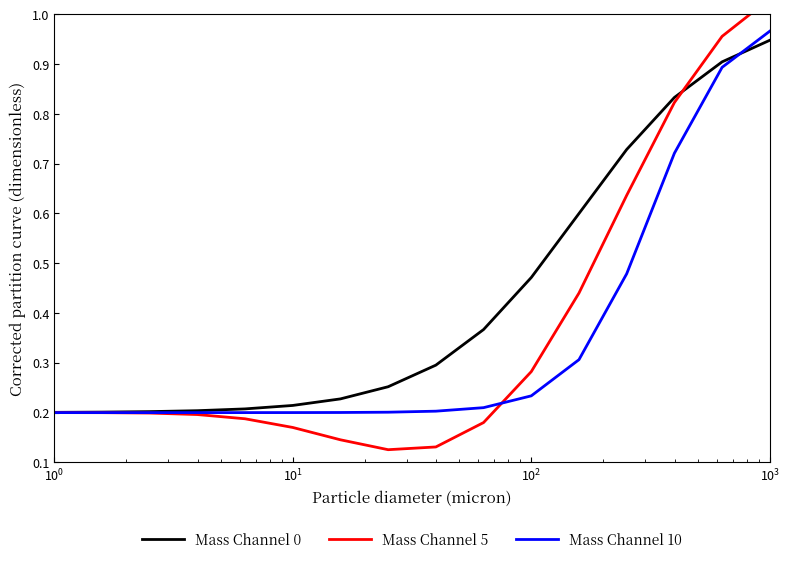

True or false: Mass Channel 0 has a value of 1.4 at 13.

False